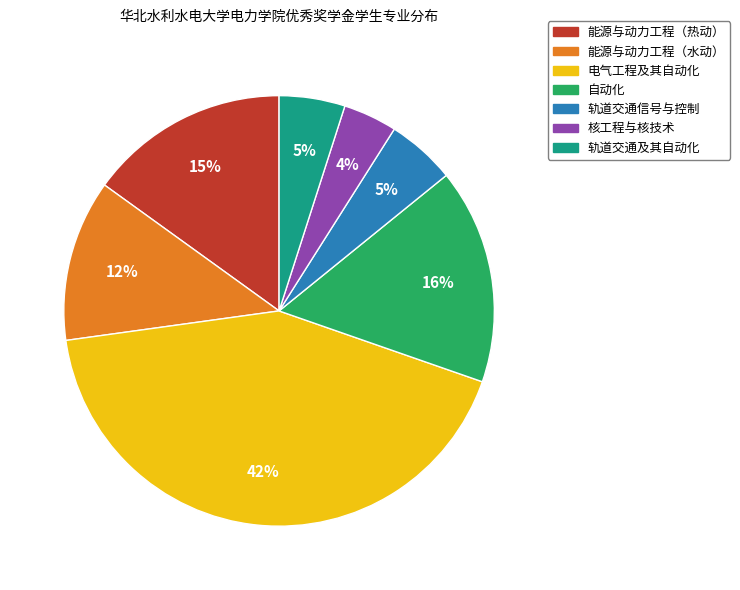

Is there any slice that represents more than half of the pie?

No